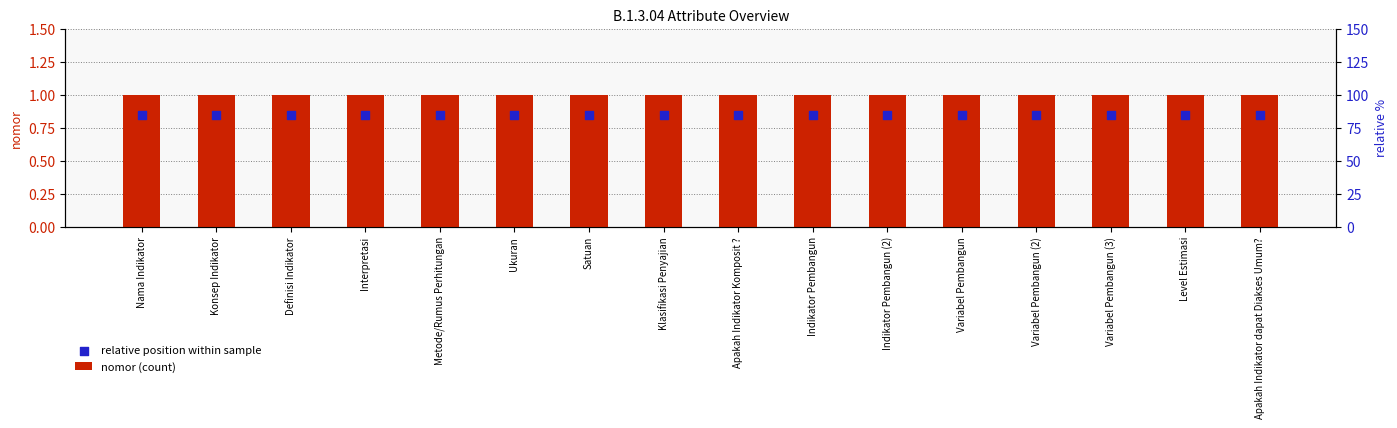

Which series reaches the maximum Y coordinate?

nomor (count)